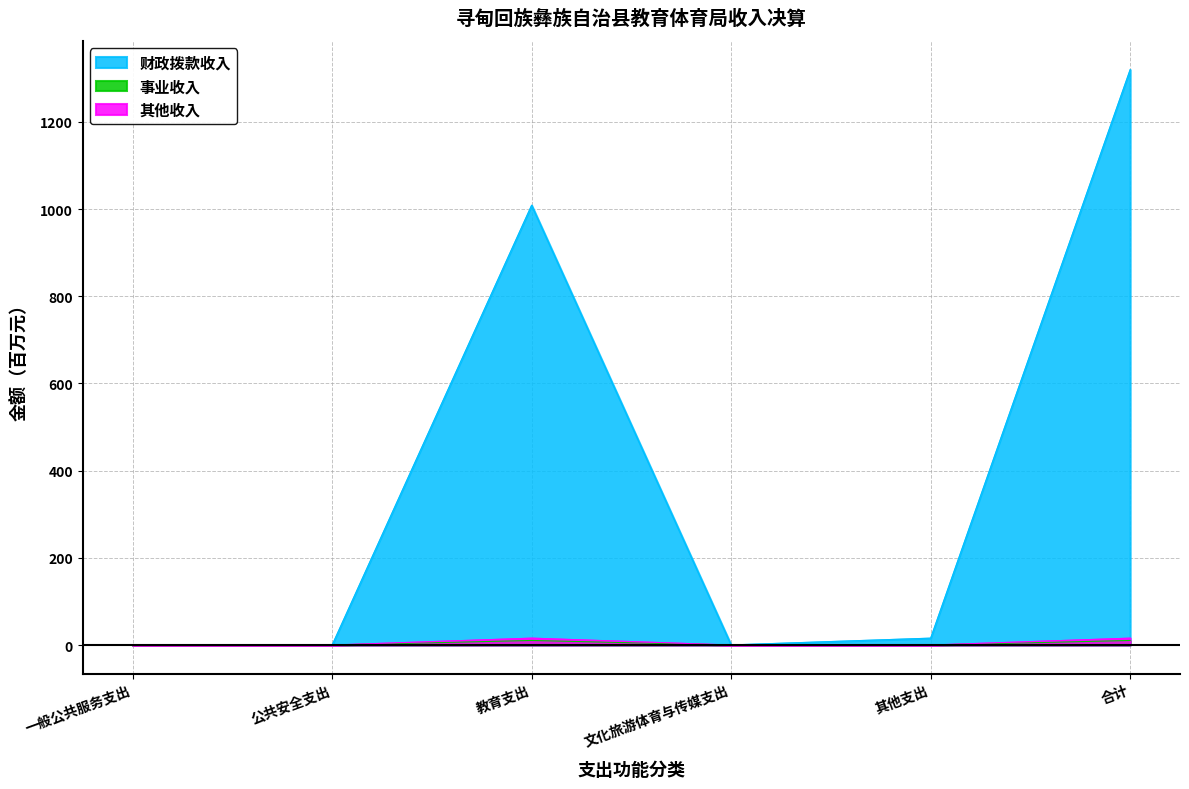

Is it true that 其他收入 equals 15.8 at 教育支出?

True